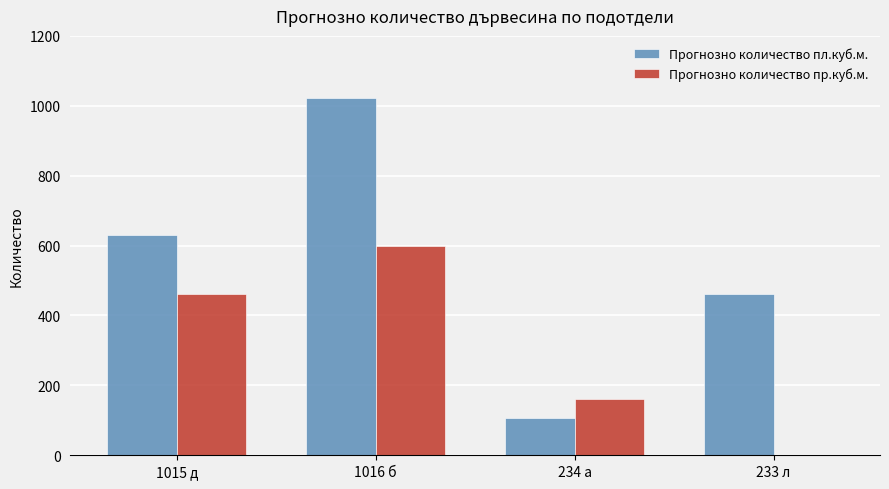

Count the Прогнозно количество пр.куб.м. values in the range 160 to 600.

3